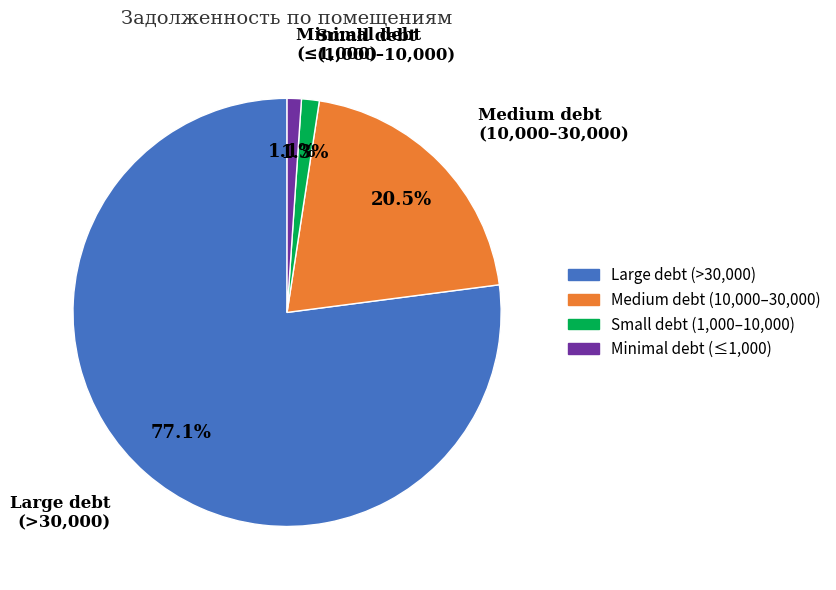

What is the ratio of the value at Medium debt (10,000–30,000) to the value at Large debt (>30,000)?

0.3